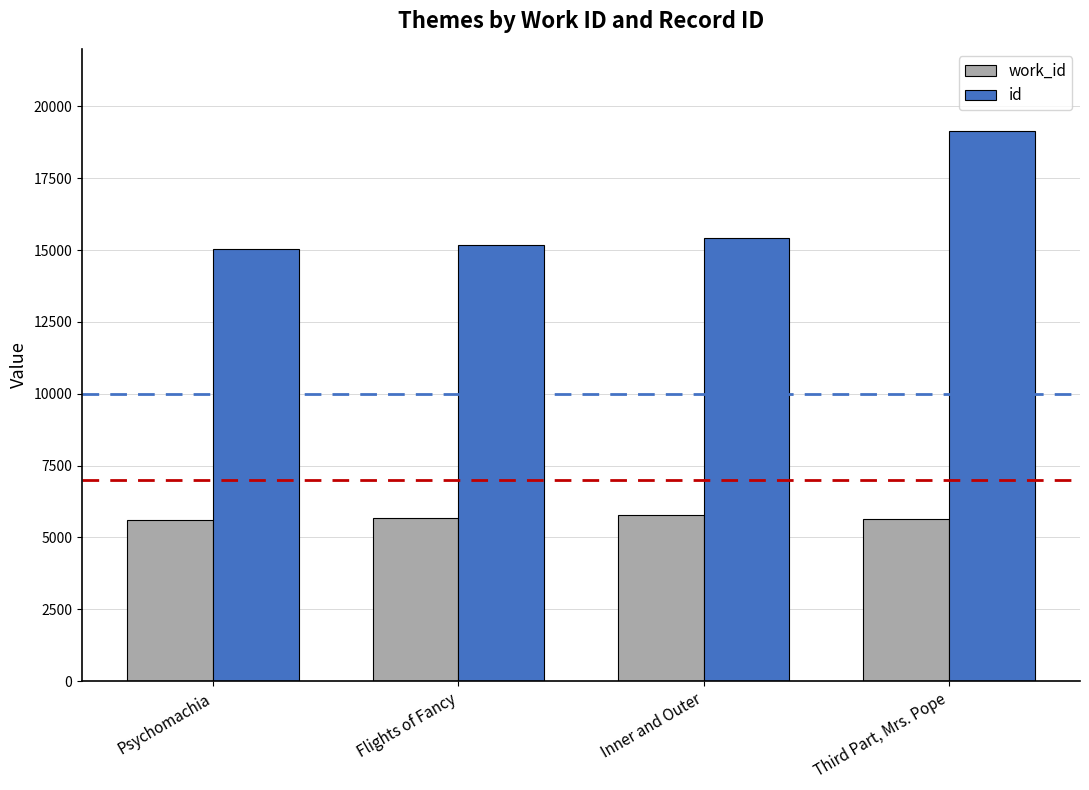

Which series has the largest total across all categories?

id